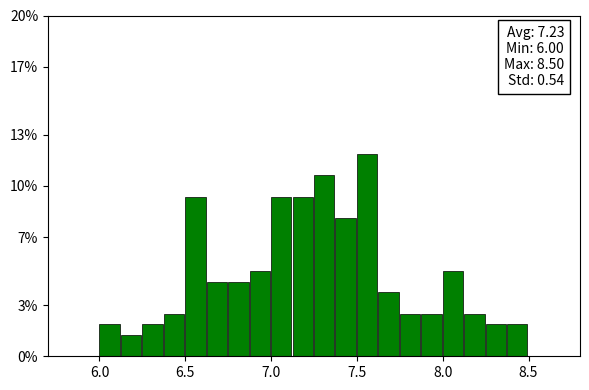

Read against the x-axis, roughly where is the centre of the tallest bar?

7.55